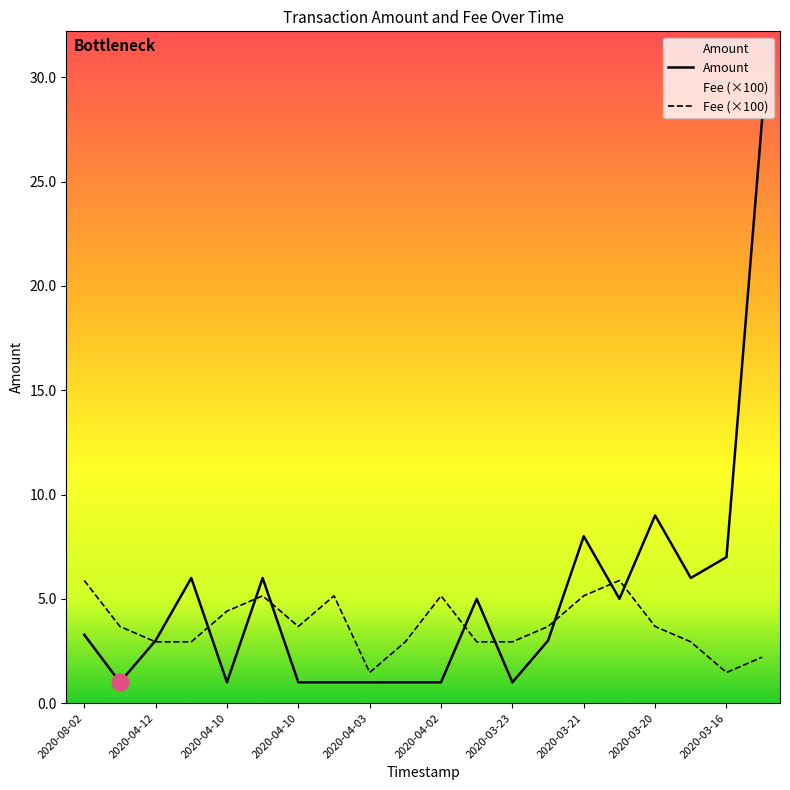

What is the difference between the maximum and minimum values in the Fee series?

4.4